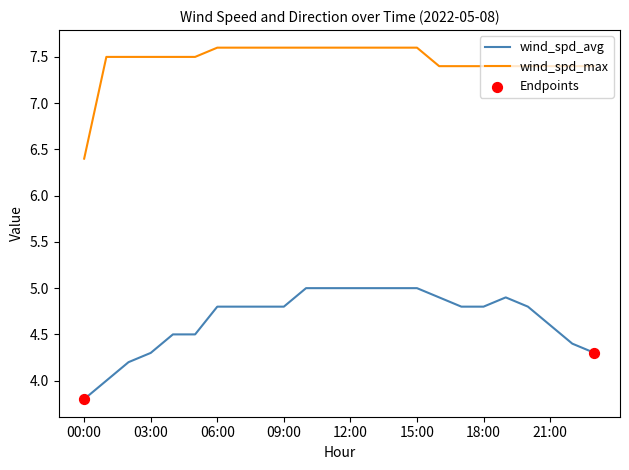

Which series has the largest total across all categories?

wind_spd_max